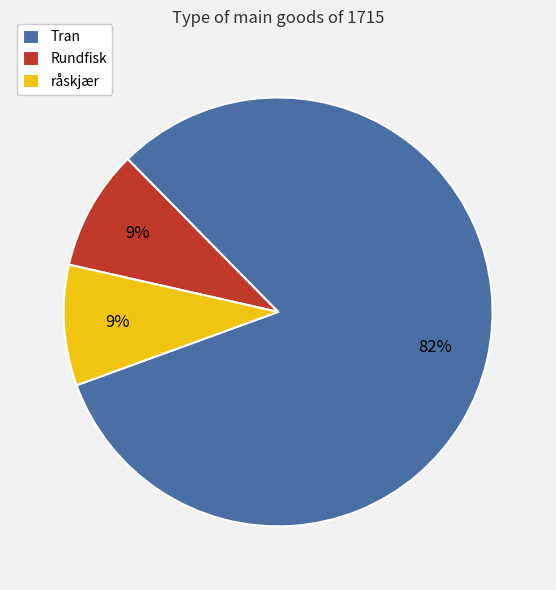

Is it true that Rundfisk is 9% of the pie?

True